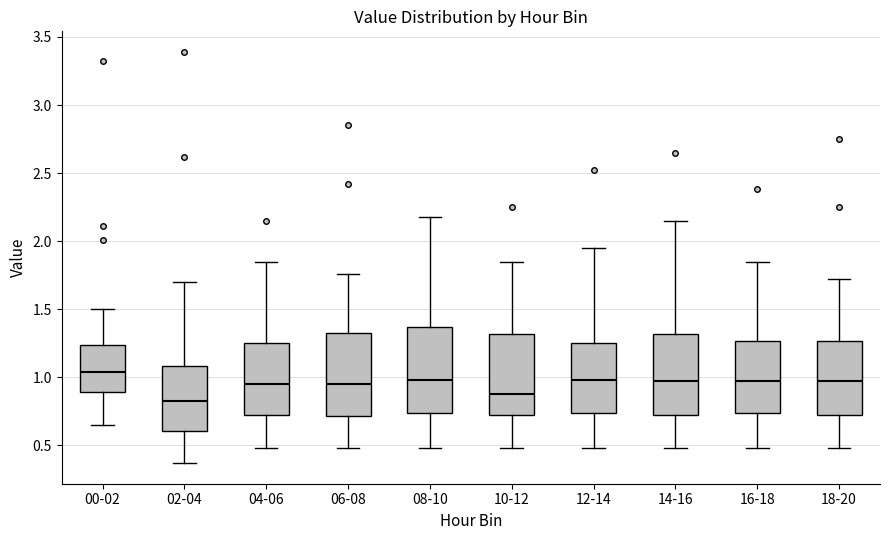

Reading left to right, transcribe this box plot: for each box, give where its median line is, the range the box spans, and where its two whiskers end, as read against the y-axis. The values are not printed on the chart, so give them approximately, as read against the axis.

00-02: median 1.05, box 0.90 to 1.25, whiskers 0.65 to 1.50
02-04: median 0.85, box 0.60 to 1.10, whiskers 0.35 to 1.70
04-06: median 0.95, box 0.70 to 1.25, whiskers 0.50 to 1.85
06-08: median 0.95, box 0.70 to 1.35, whiskers 0.50 to 1.75
08-10: median 1.00, box 0.75 to 1.35, whiskers 0.50 to 2.20
10-12: median 0.90, box 0.70 to 1.30, whiskers 0.50 to 1.85
12-14: median 1.00, box 0.75 to 1.25, whiskers 0.50 to 1.95
14-16: median 0.95, box 0.70 to 1.30, whiskers 0.50 to 2.15
16-18: median 0.95, box 0.75 to 1.25, whiskers 0.50 to 1.85
18-20: median 0.95, box 0.70 to 1.25, whiskers 0.50 to 1.70